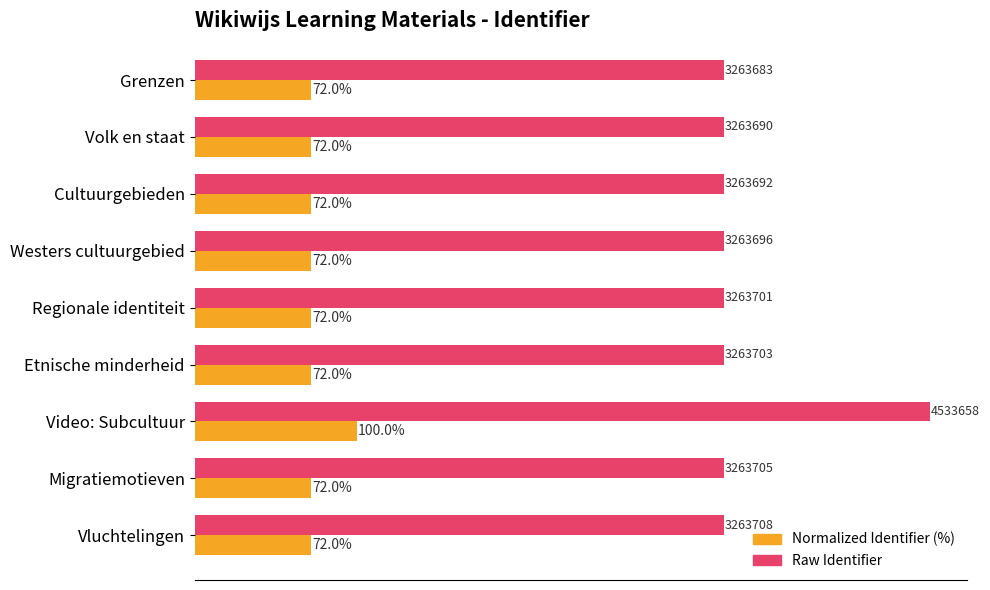

Which label corresponds to the largest value in the chart?

Video: Subcultuur